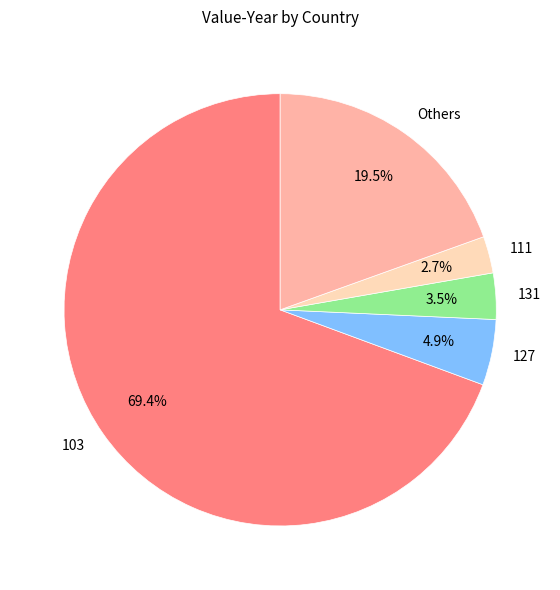

Which category accounts for the majority?

103